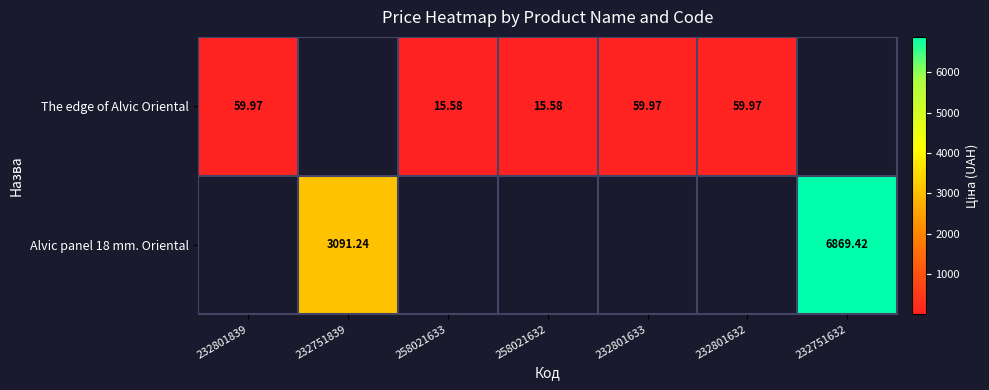

How many data points in Alvic panel 18 mm. Oriental are above 0?

2